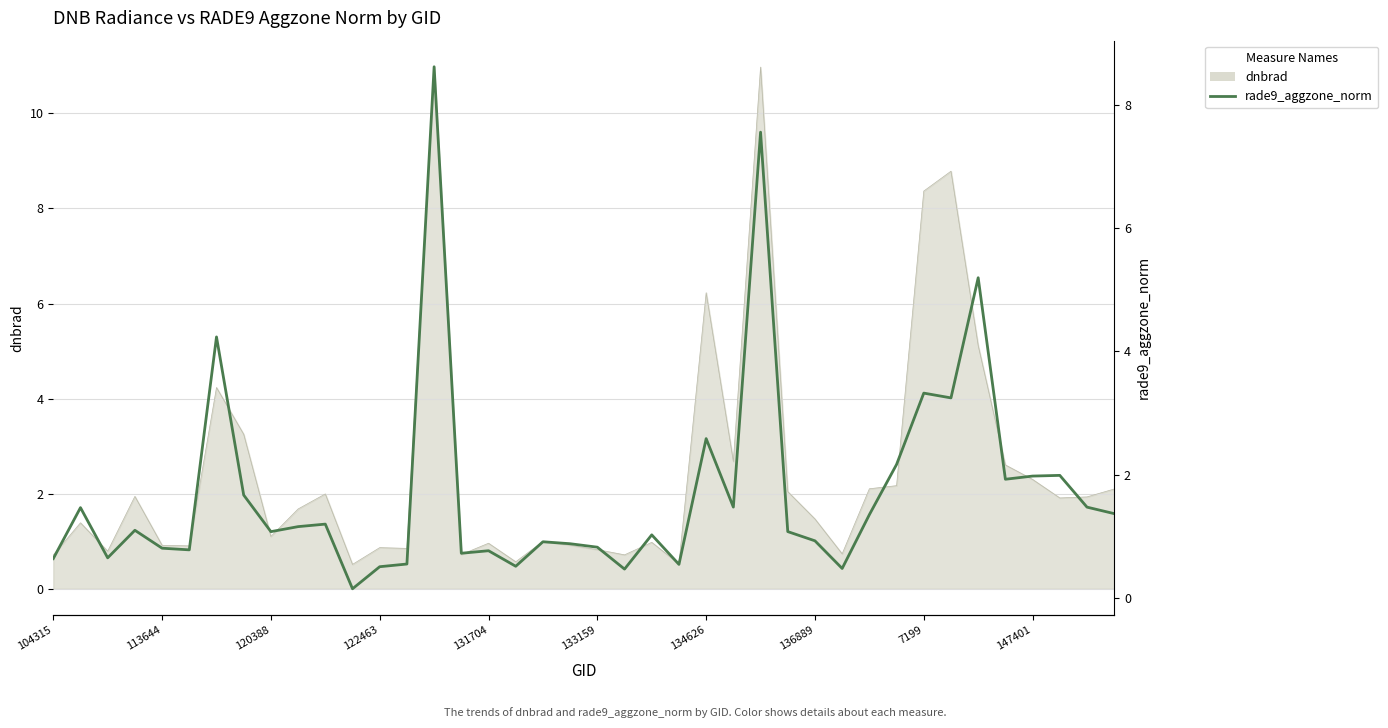

Reading right to left, transcribe all the data shown in this chart.

1.4	1.5	2.0	2.0	1.9	5.2	3.2	3.3	2.2	1.4	0.5	0.9	1.1	7.6	1.5	2.6	0.5	1.0	0.5	0.8	0.9	0.9	0.5	0.8	0.7	8.6	0.6	0.5	0.1	1.2	1.2	1.1	1.7	4.2	0.8	0.8	1.1	0.7	1.5	0.6